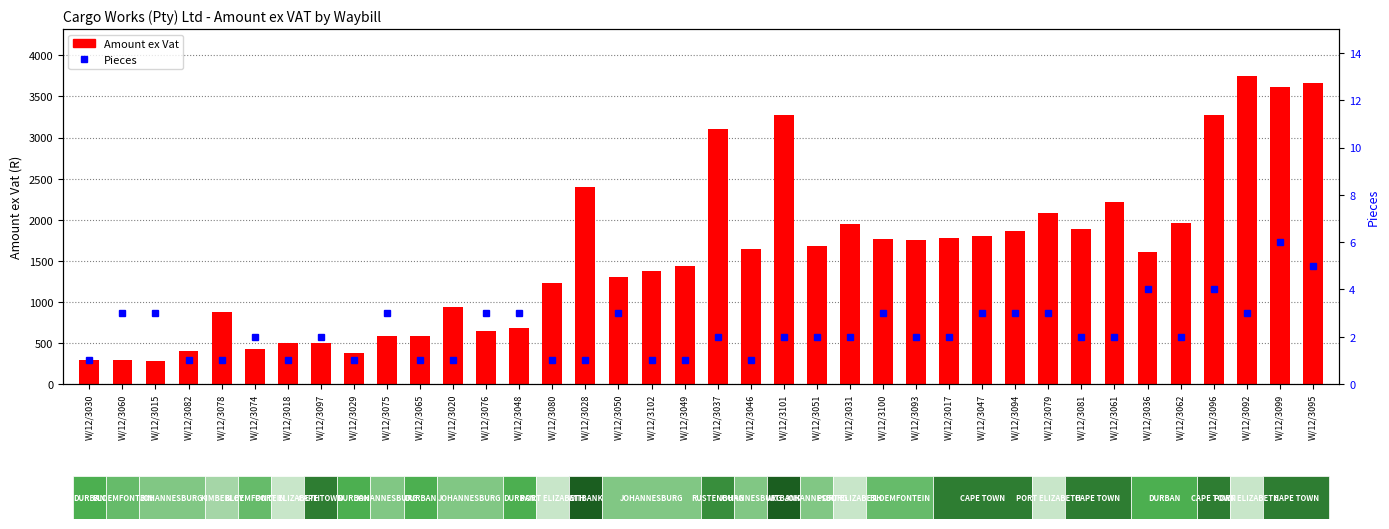

What is the total value across all series at W/12/3020?

942.5